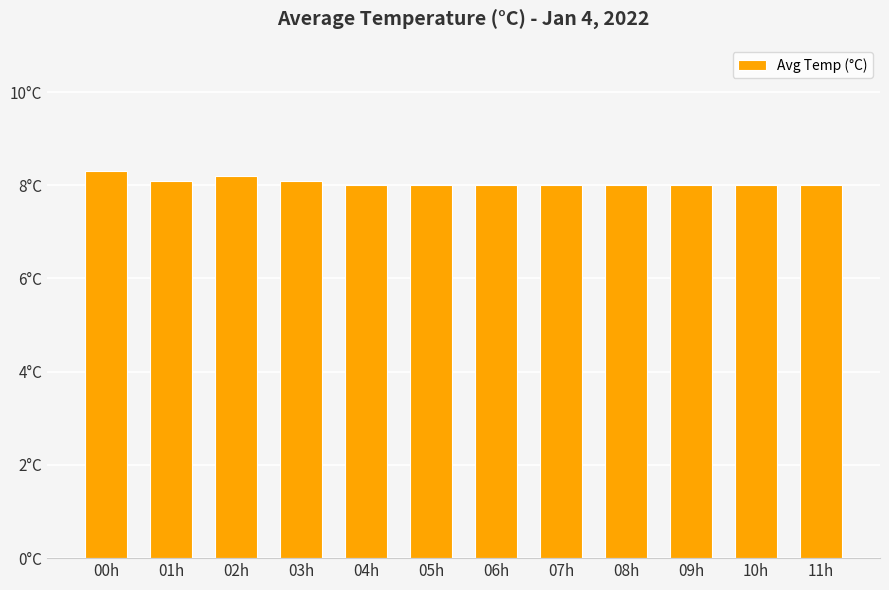

List the labels in order of value, smallest first.

04h, 05h, 06h, 07h, 08h, 09h, 10h, 11h, 01h, 03h, 02h, 00h